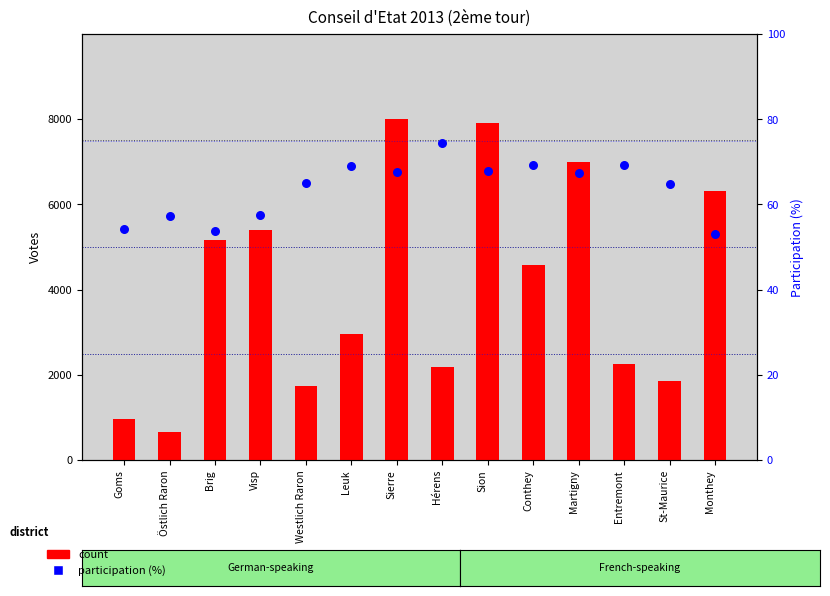

What are all the series names shown in the legend?

count, participation (%)